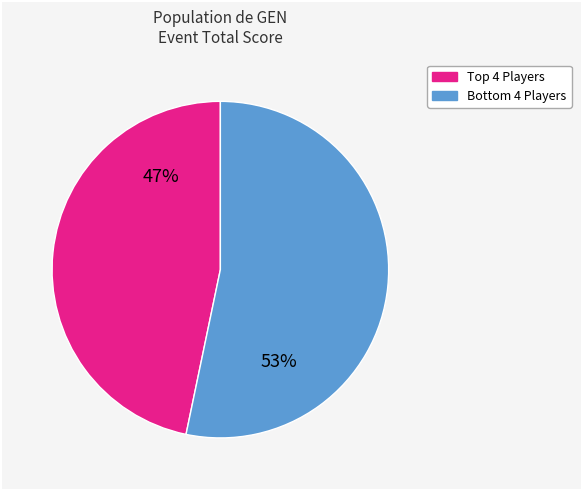

Is there a majority slice in this chart?

Yes